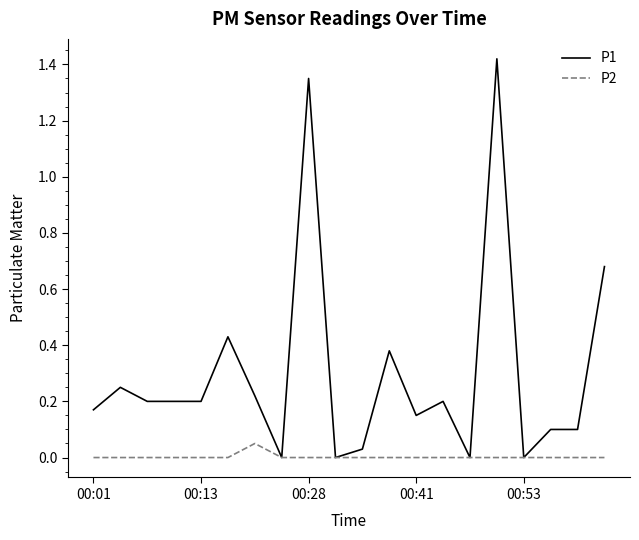

List the series in order of their overall mean, lowest first.

P2, P1